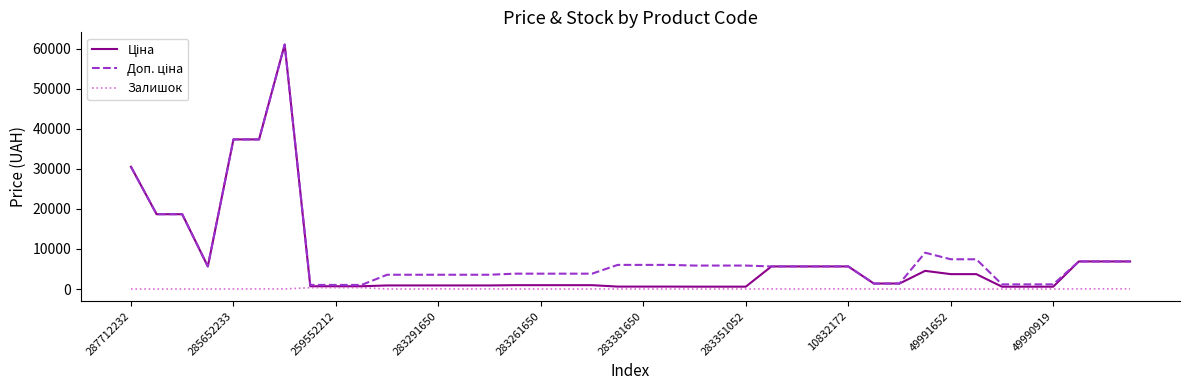

What is the maximum value shown in the chart?

61024.7